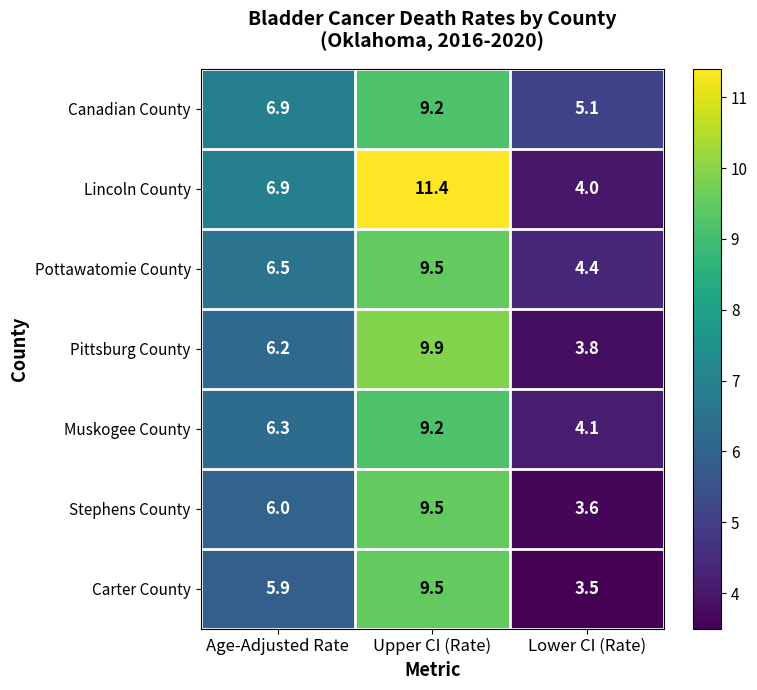

Reading left to right, transcribe all the data shown in this chart.

Canadian County: 6.9	9.2	5.1
Lincoln County: 6.9	11.4	4.0
Pottawatomie County: 6.5	9.5	4.4
Pittsburg County: 6.2	9.9	3.8
Muskogee County: 6.3	9.2	4.1
Stephens County: 6.0	9.5	3.6
Carter County: 5.9	9.5	3.5